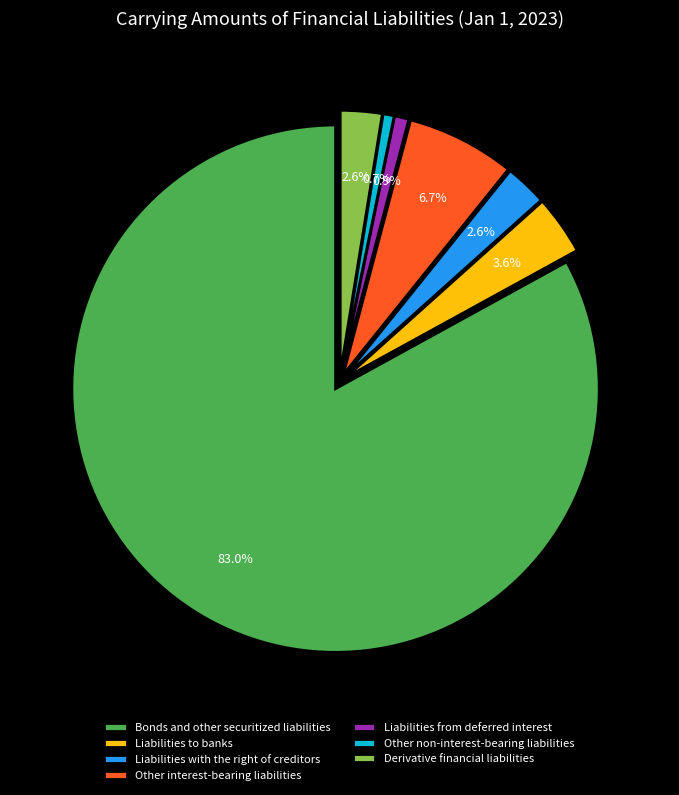

Which category has the biggest portion of the pie?

Bonds and other securitized liabilities